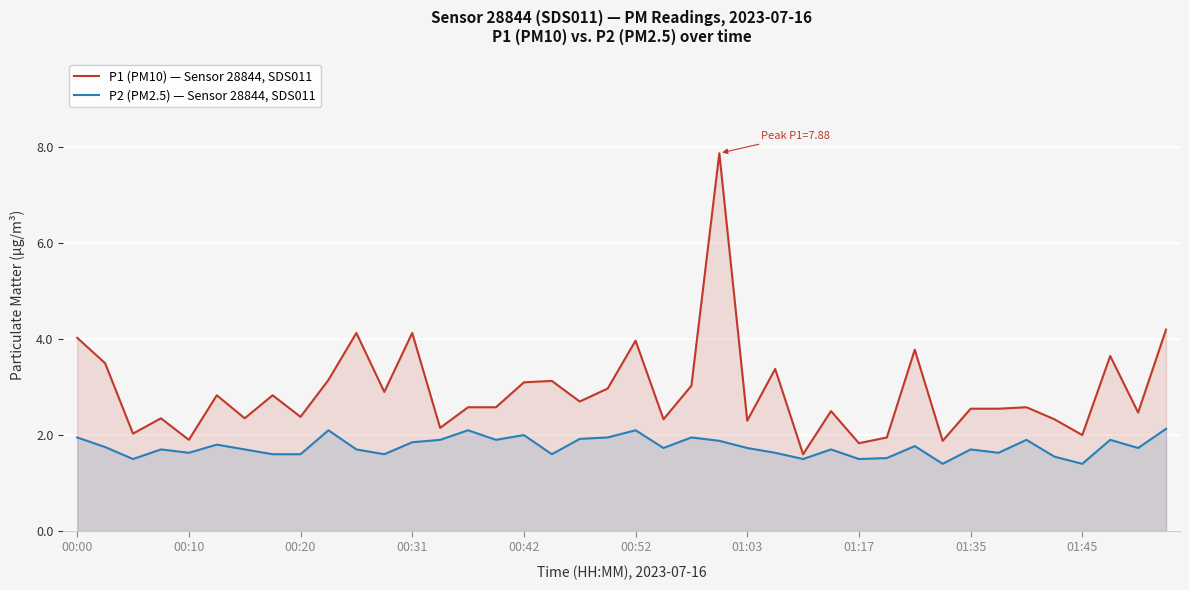

What is the greatest value displayed?

7.9